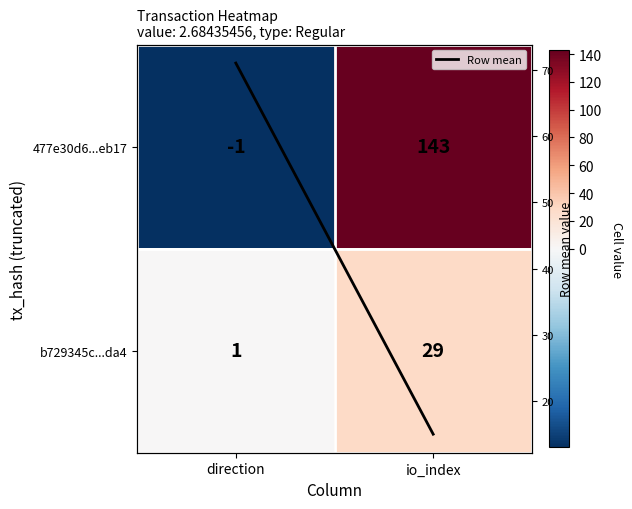

The value of Row mean at direction is 34. True or false?

False